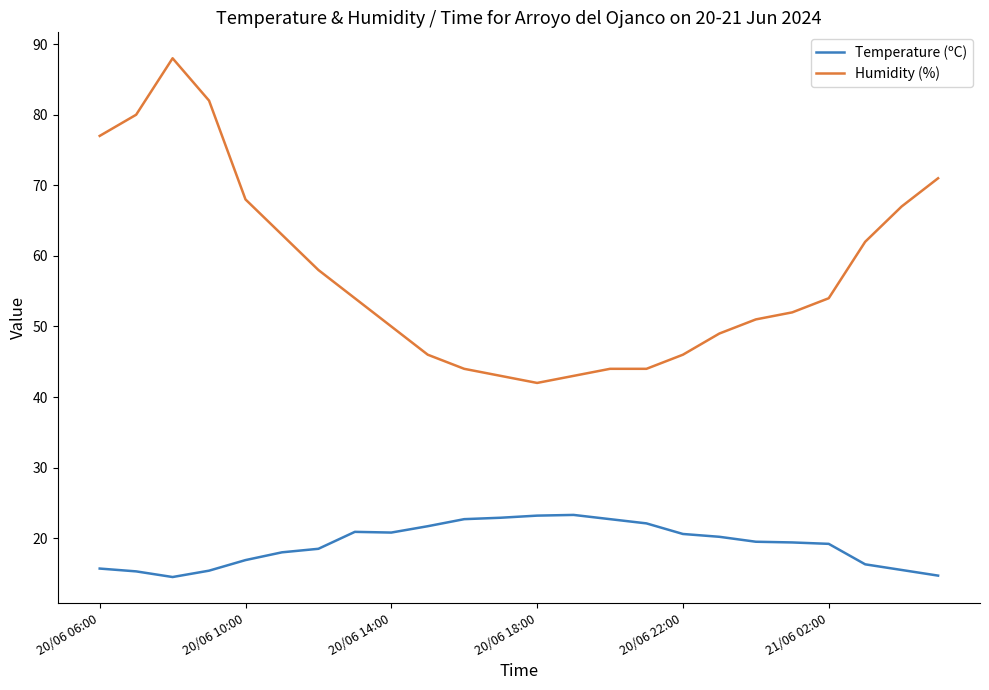

Which series has the widest spread of values?

Humidity (%)